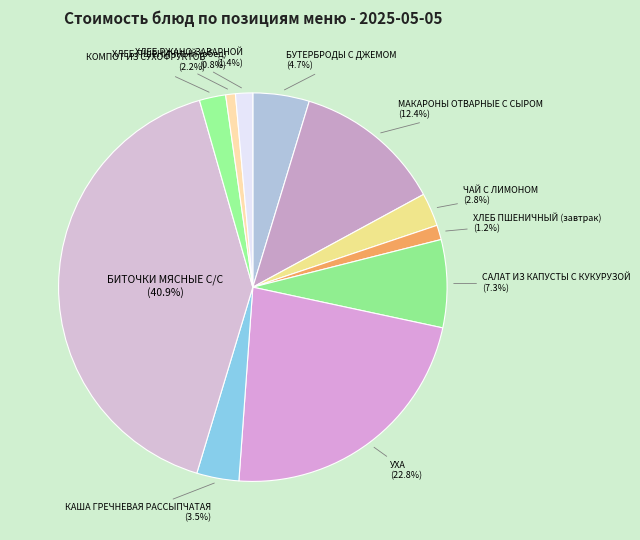

Is there a majority slice in this chart?

No